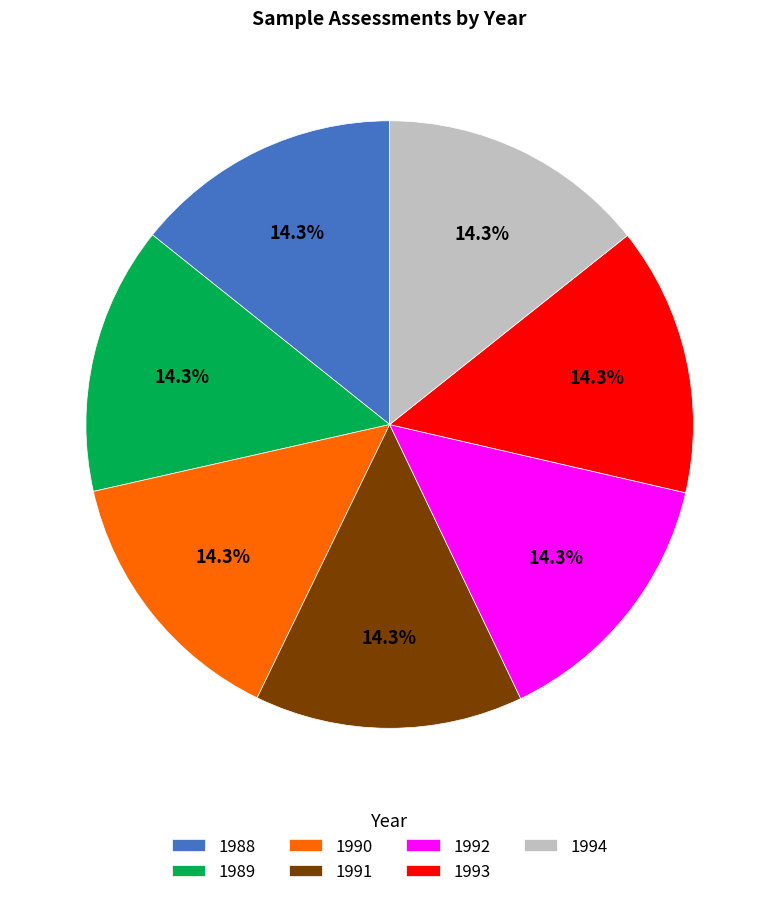

How many slices are in this pie chart?

7